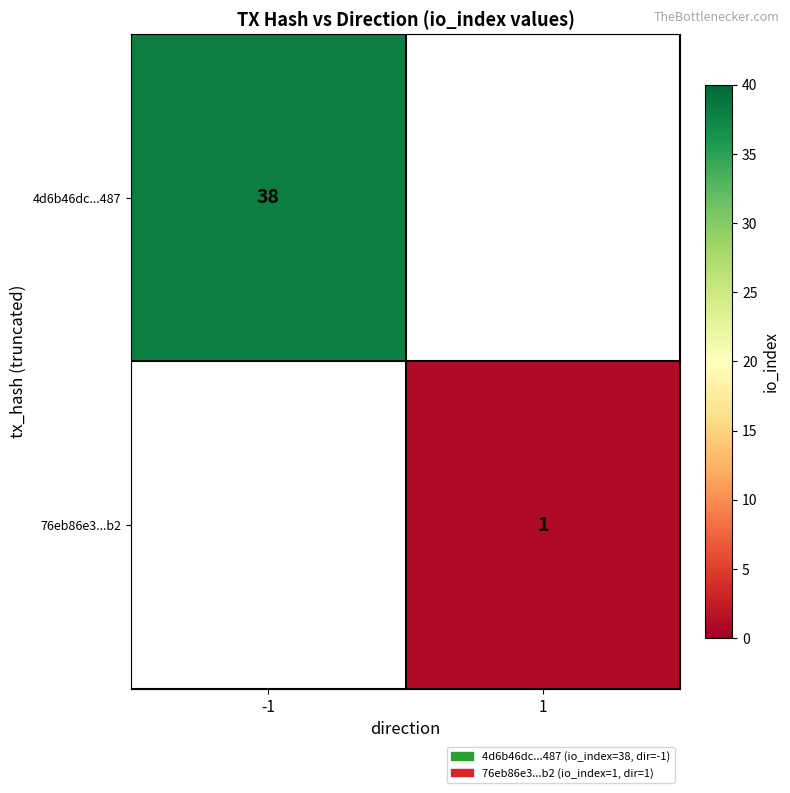

Which label corresponds to the smallest value in the chart?

1